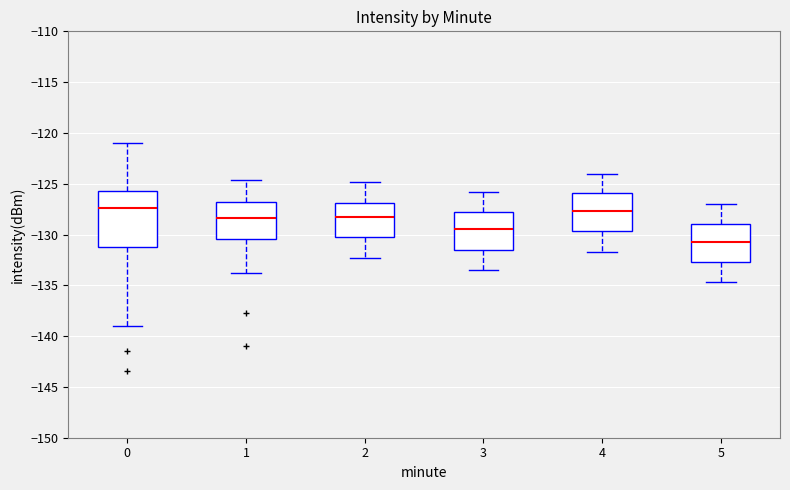

Which box is the tallest, from its lower edge to its upper edge?

0